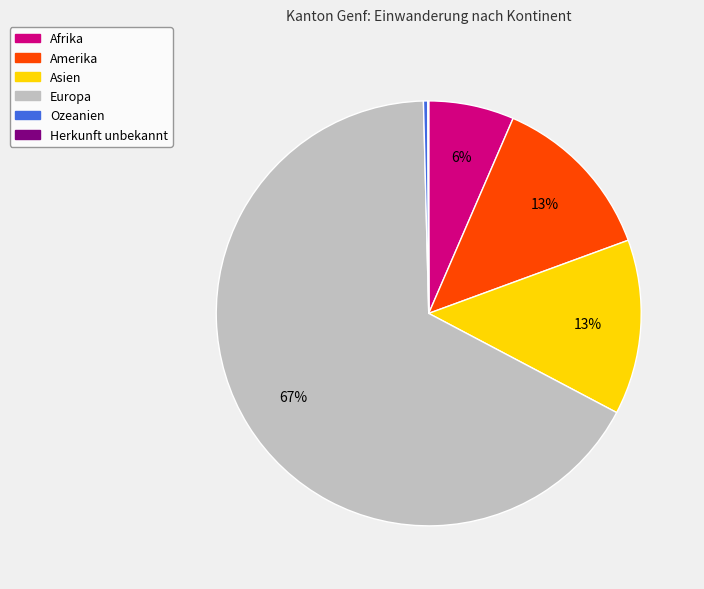

Does Asien represent more than half of the total?

No